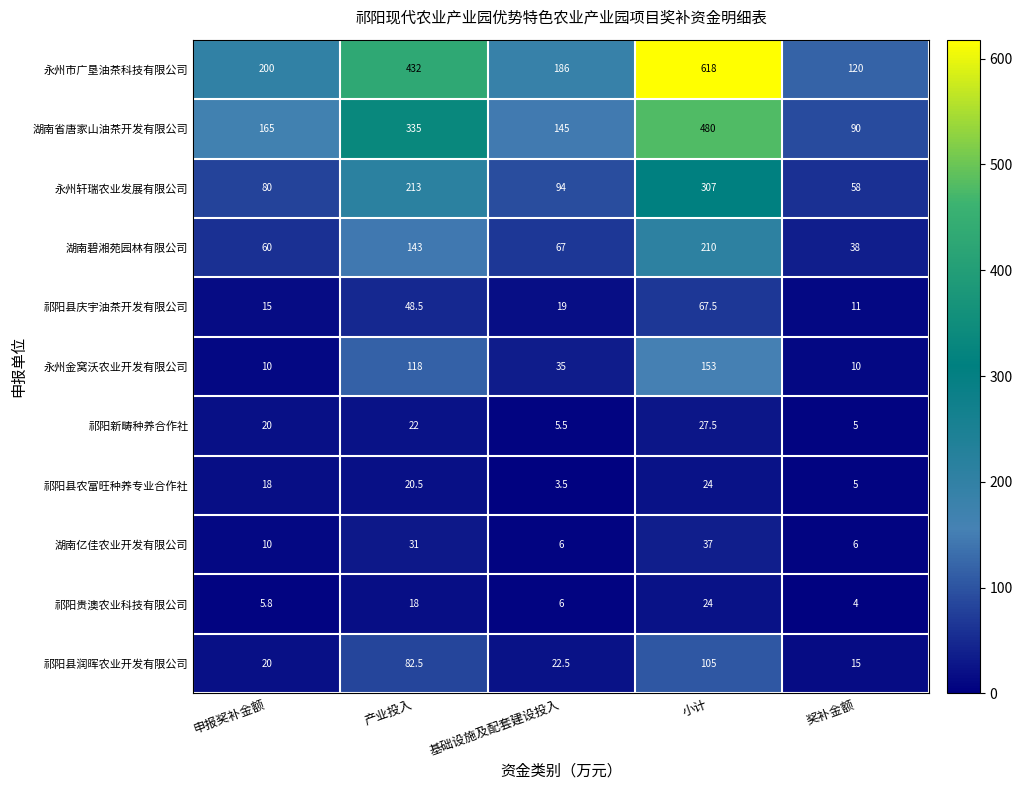

Which series has the largest total across all categories?

永州市广垦油茶科技有限公司